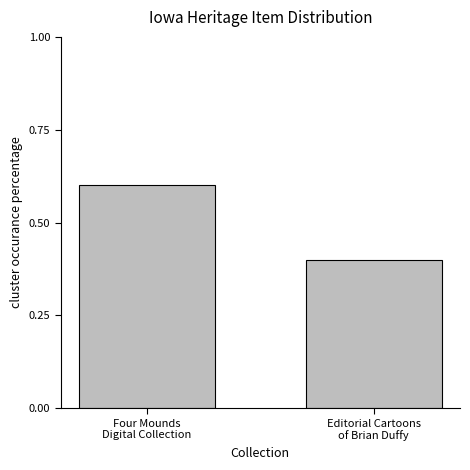

What is the approximate value at Editorial Cartoons
of Brian Duffy?

0.4